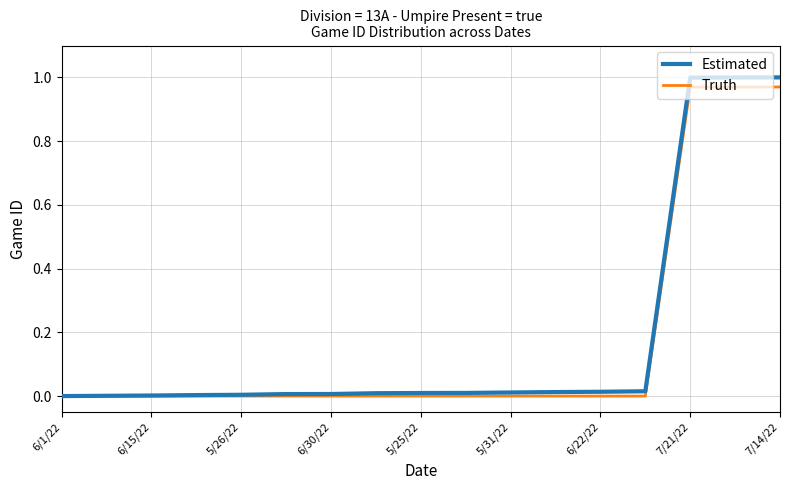

Which series has the largest total across all categories?

Estimated